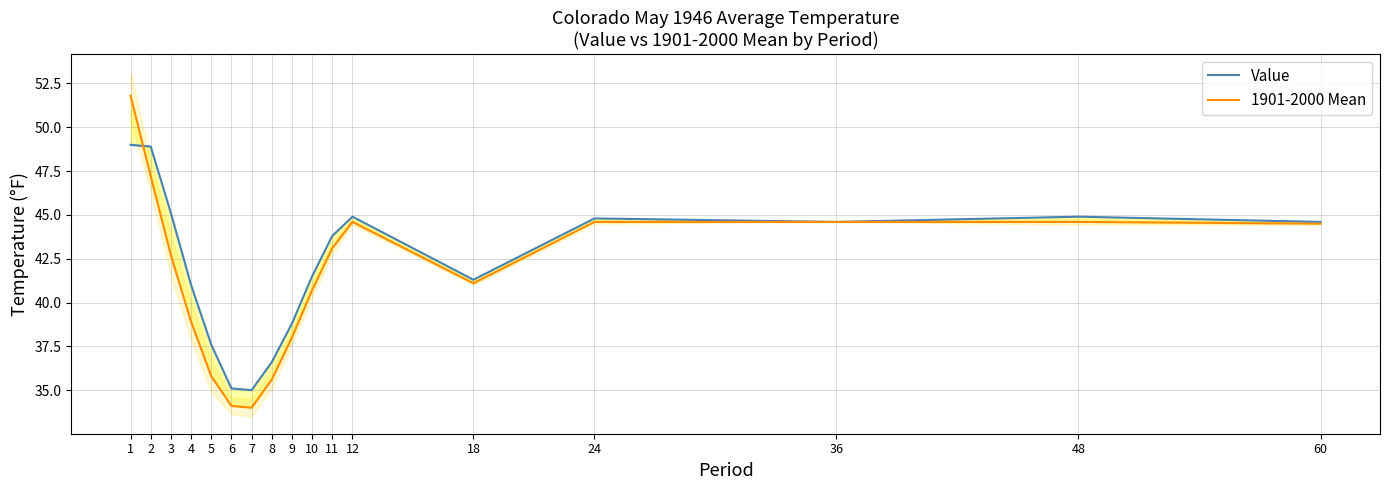

How many data points in 1901-2000 Mean are above 42?

9